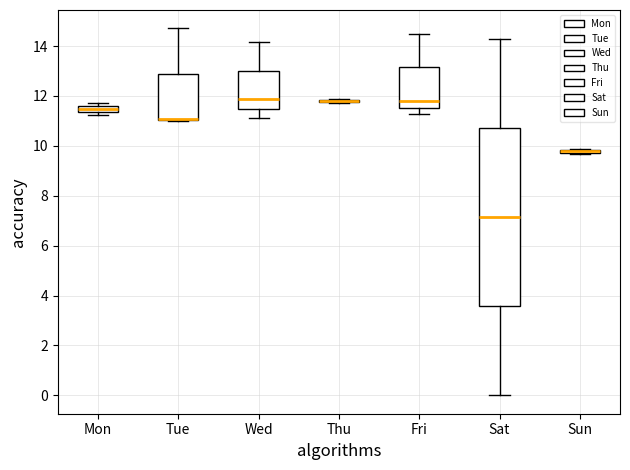

Comparing the boxes themselves (not the whiskers), which one is the tallest?

Sat